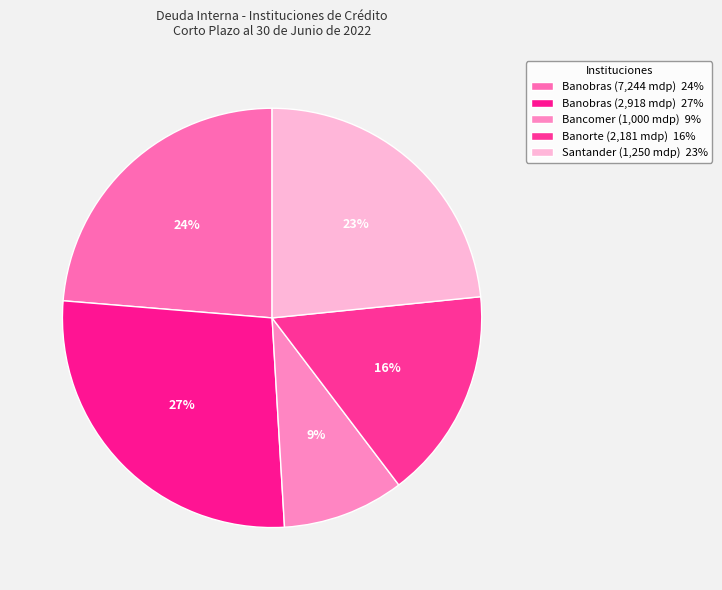

What is the smallest slice in the pie chart?

Bancomer (1,000 mdp)